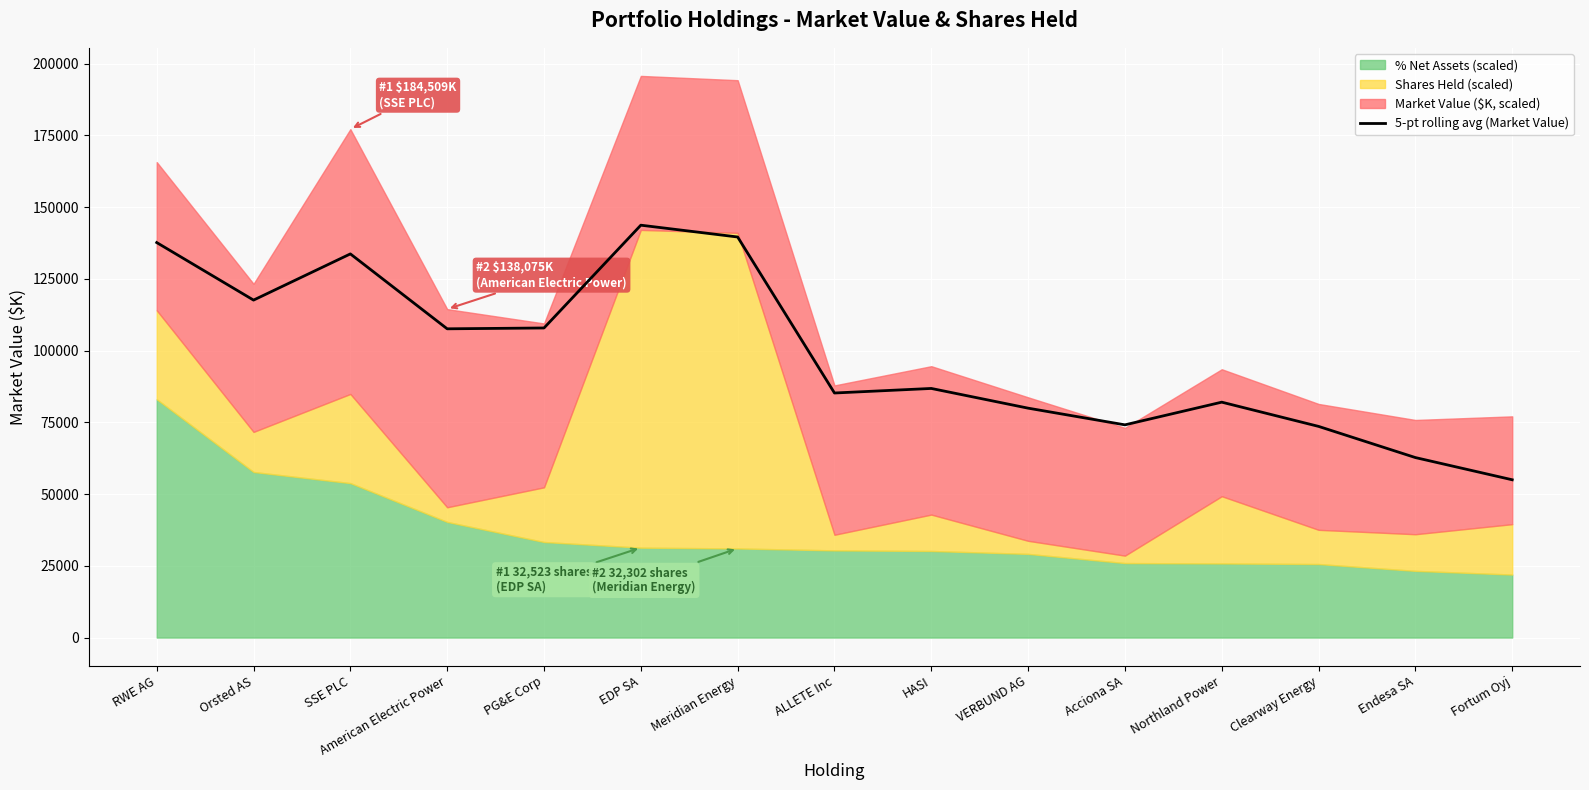

How many points are lower than both their immediate neighbors (excluding endpoints)?

4